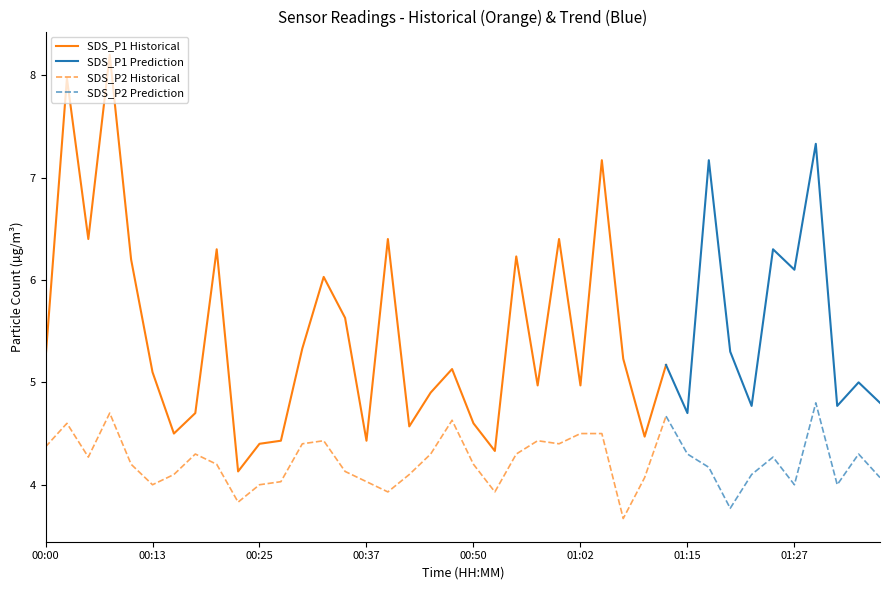

The SDS_P1 series shows 2.9 at 00:35. True or false?

False